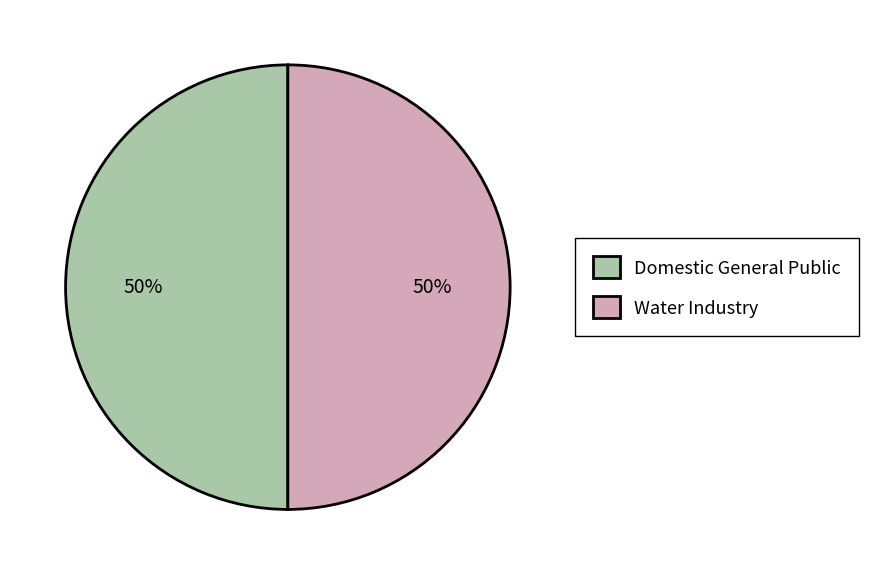

To the nearest percent, what percentage of the pie is Water Industry?

50%